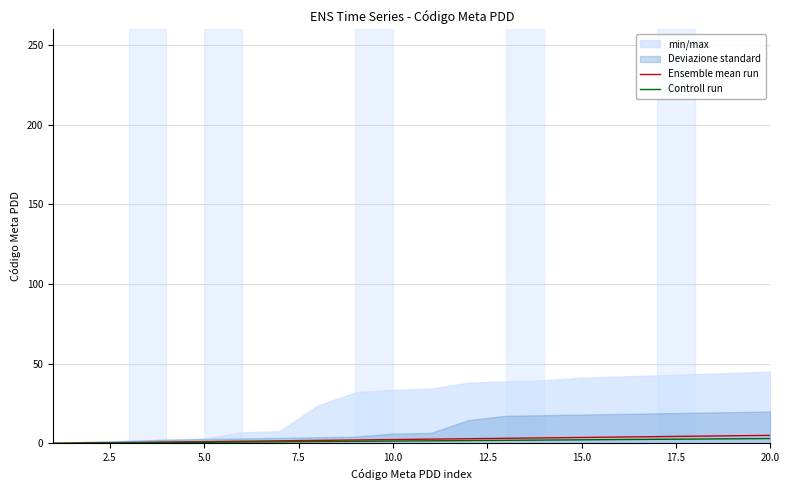

Rank the series at 12.5 from lowest to highest value.

Controll run, Ensemble mean run